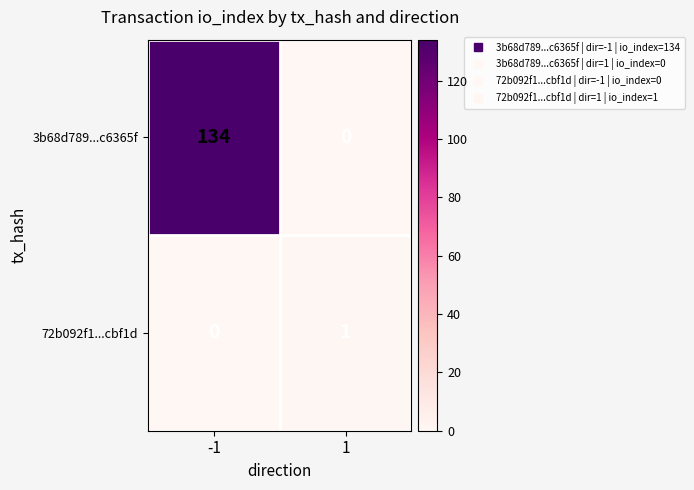

Reading right to left, what are all the values shown in this chart?

3b68d789...c6365f: 1=0	-1=134
72b092f1...cbf1d: 1=1	-1=0